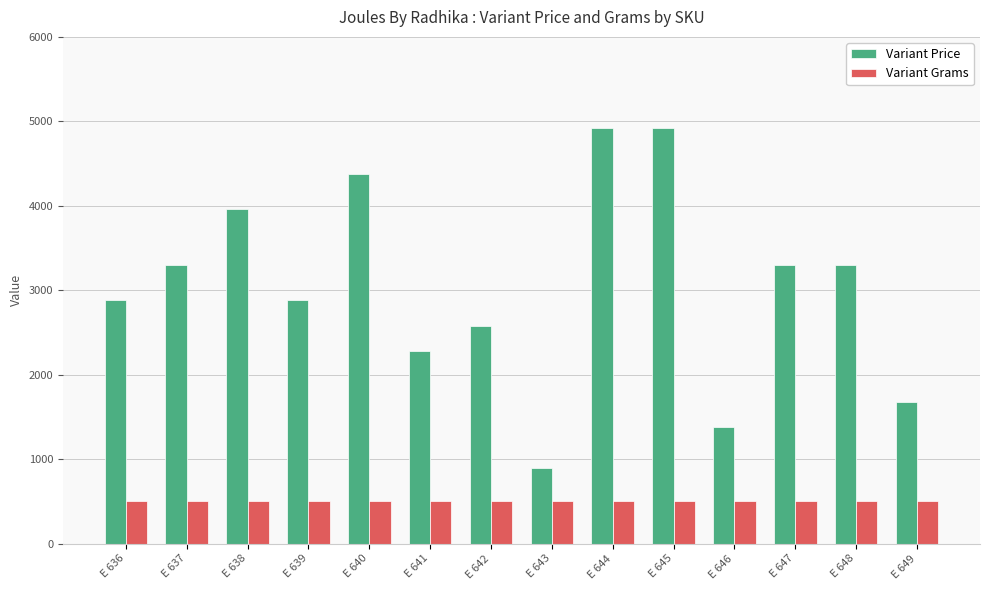

Is the value of Variant Price at E 637 greater than the value of Variant Grams at E 639?

Yes